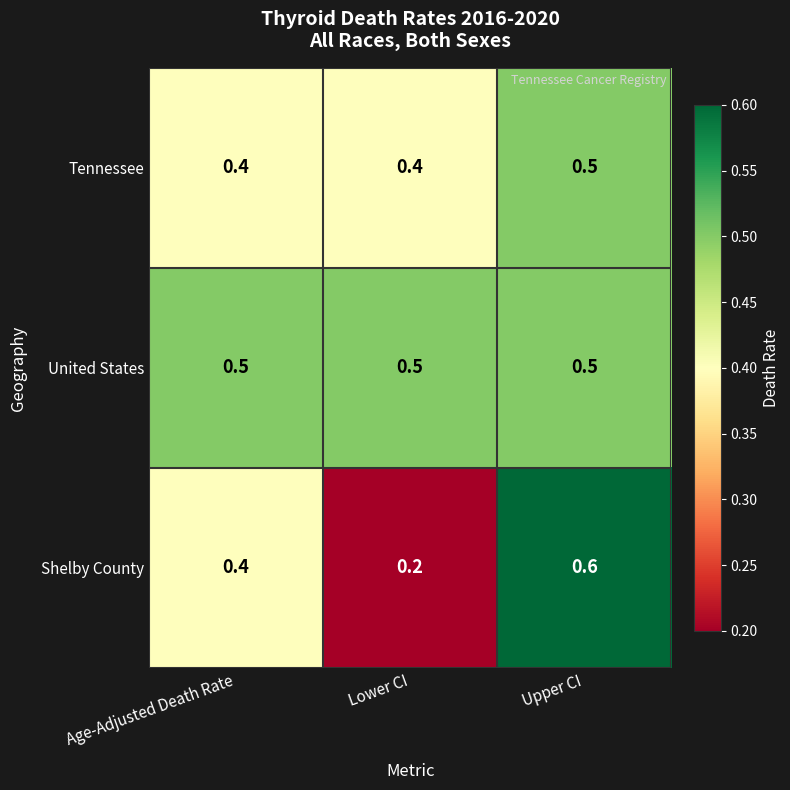

What is the smallest value displayed?

0.2